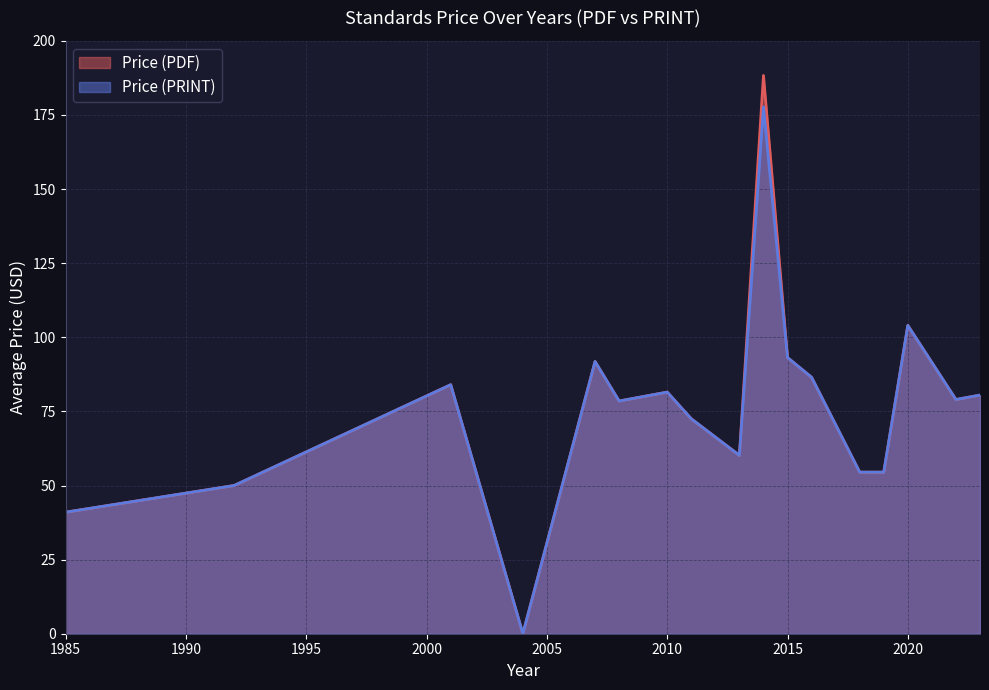

Which series has the largest range (max minus min)?

Price (PDF)